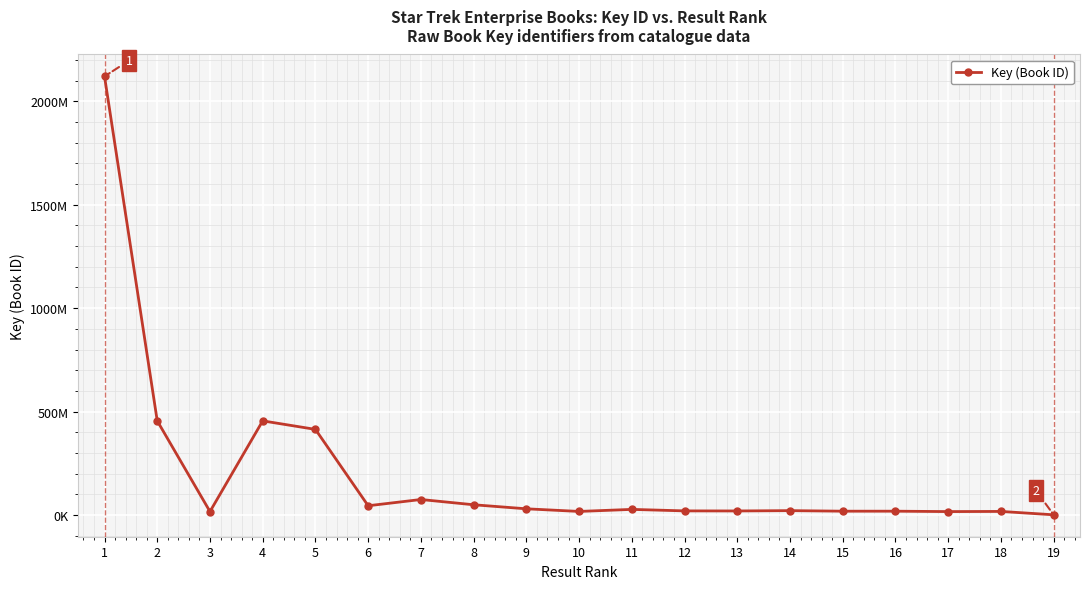

Reading left to right, extract all data points from this chart.

1=2120347839	2=455293773	3=16903957	4=455293154	5=414147294	6=44974528	7=75181103	8=49785418	9=30231743	10=17513050	11=27407697	12=20158491	13=19810787	14=21387021	15=18726528	16=18726328	17=16784966	18=17525859	19=1238962